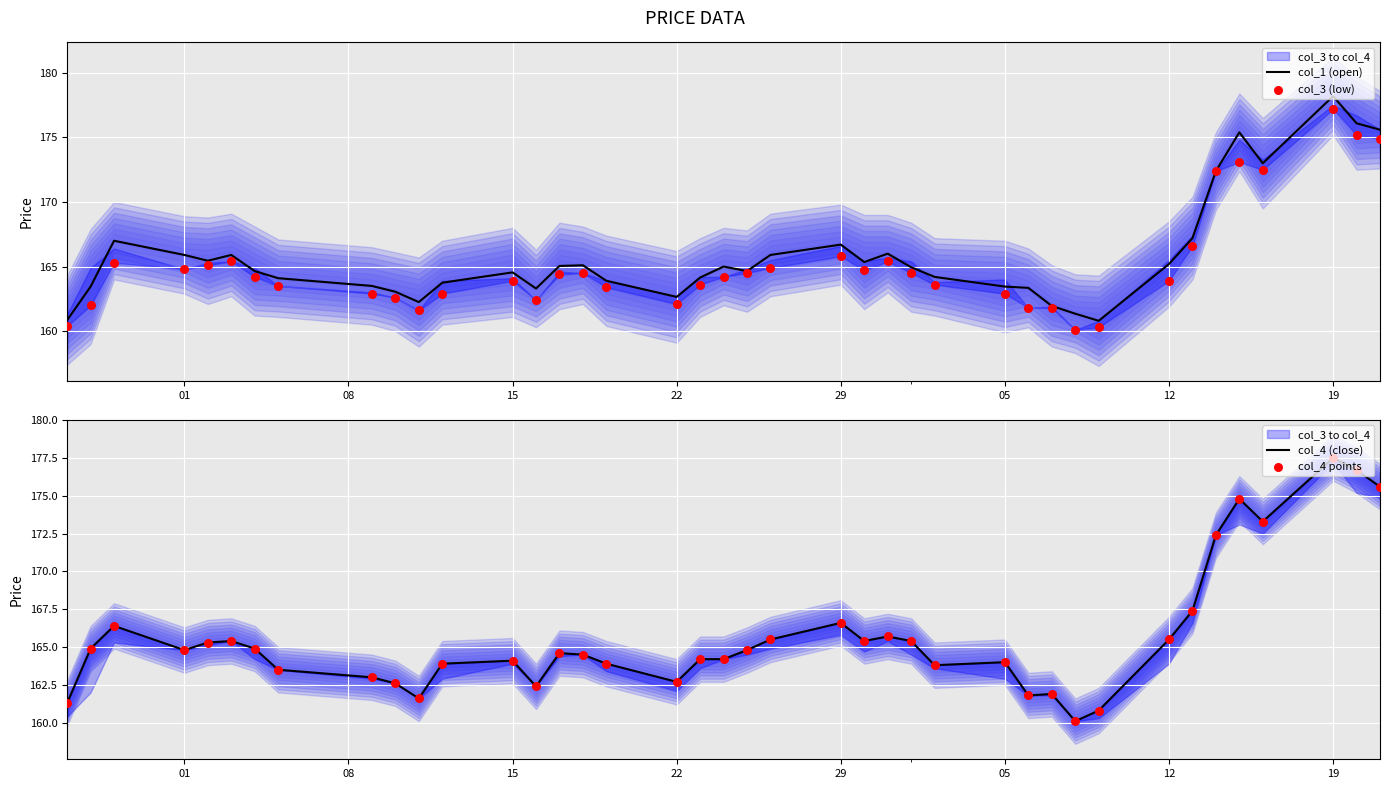

Which series contains the lowest Y value?

col_3 (low)